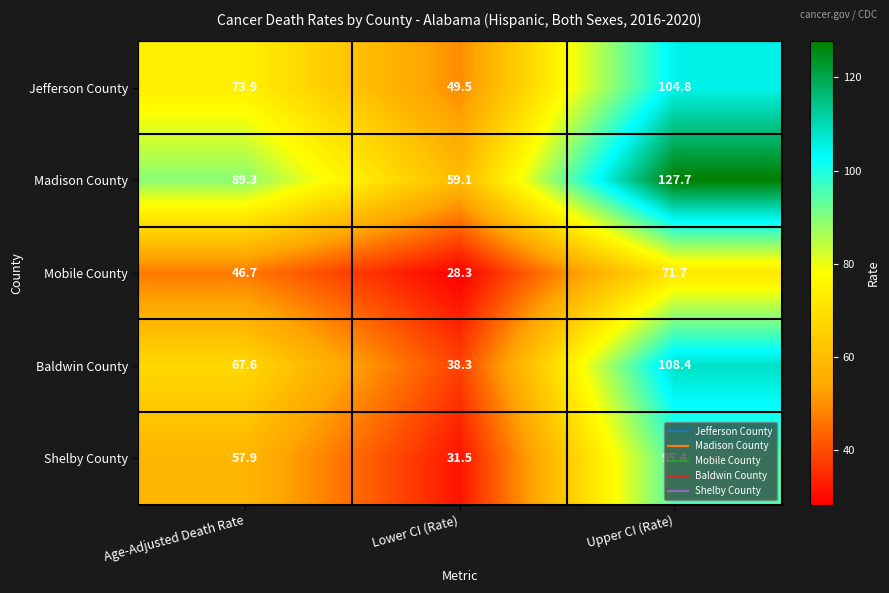

Read the Jefferson County value at Lower CI (Rate).

49.5